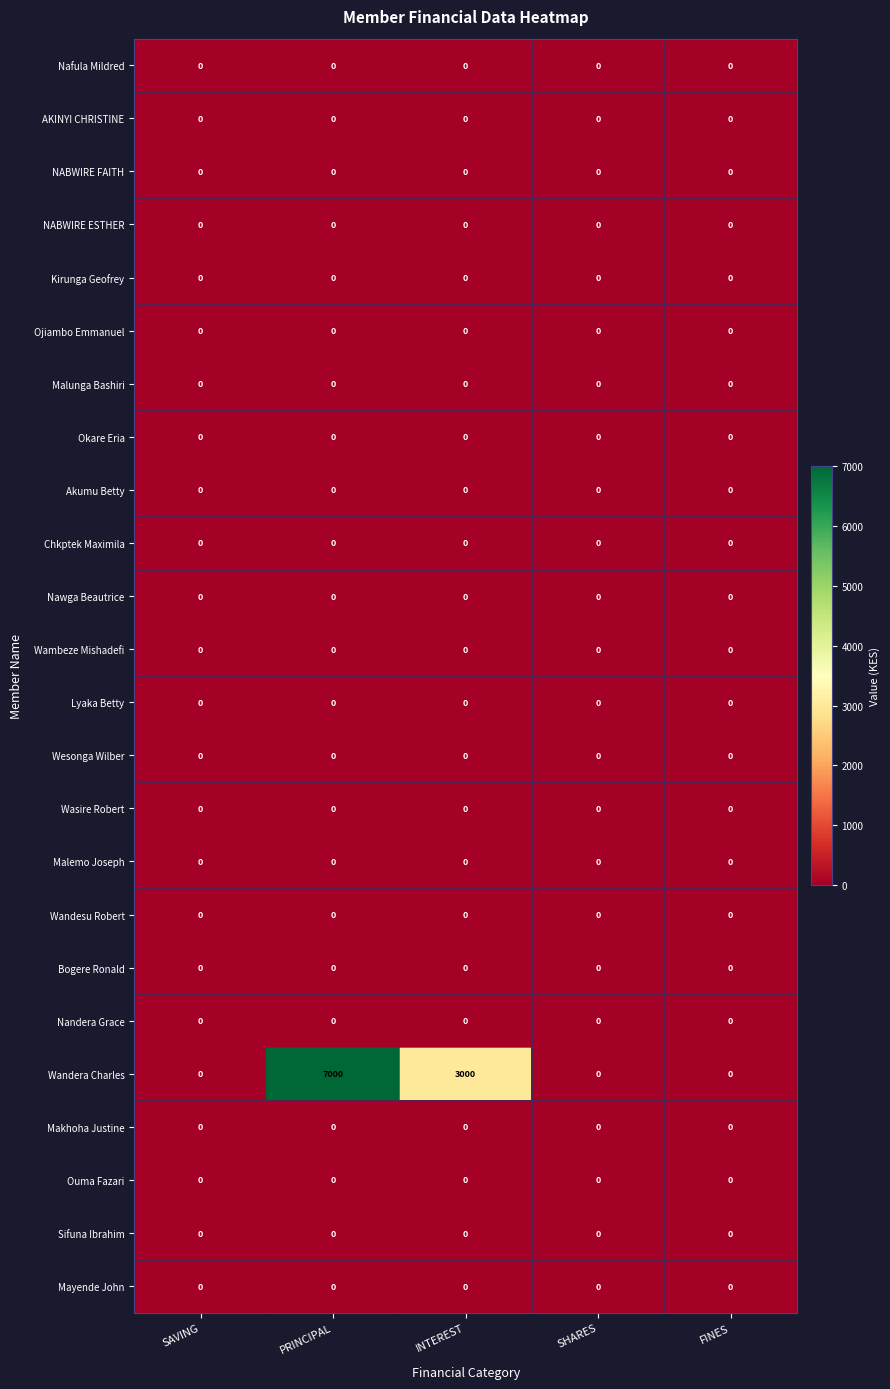

At which category does the chart reach its peak across all series?

PRINCIPAL